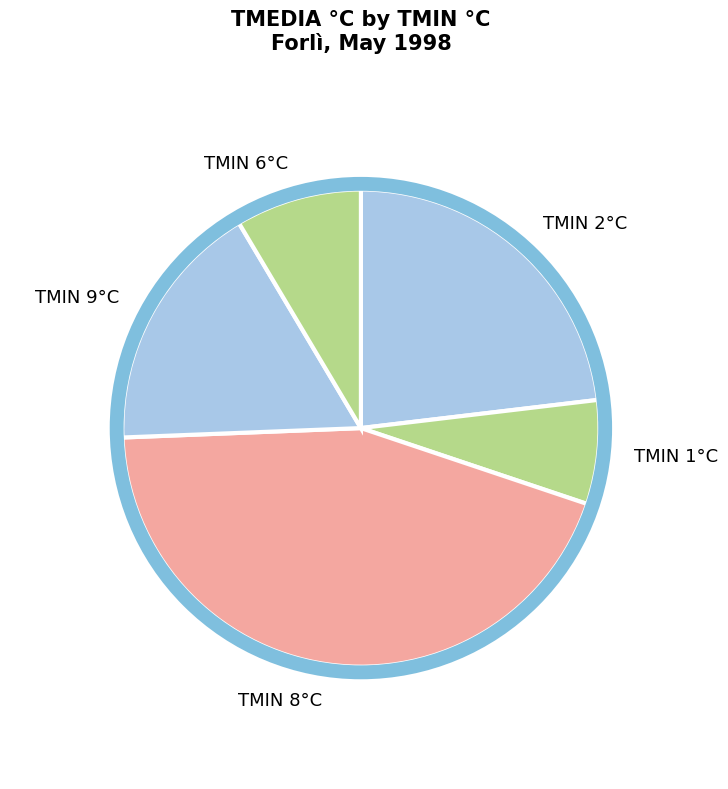

Which slice is the smallest?

TMIN 1°C